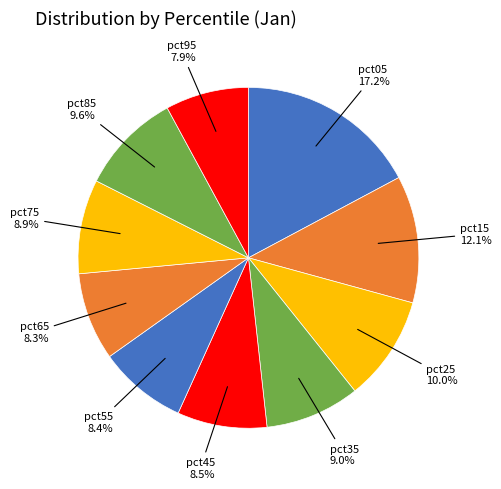

How many slices are in this pie chart?

10